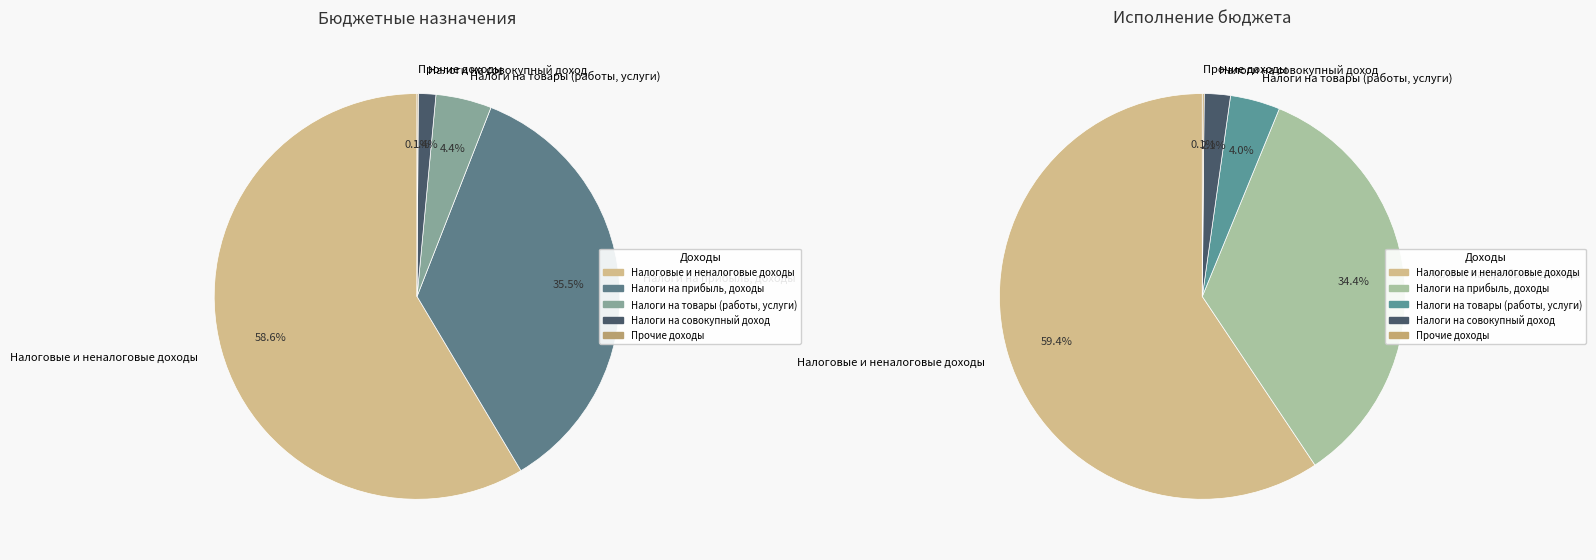

Rank the categories by value from lowest to highest.

Прочие доходы, Налоги на совокупный доход, Налоги на товары (работы, услуги), Налоги на прибыль, доходы, Налоговые и неналоговые доходы